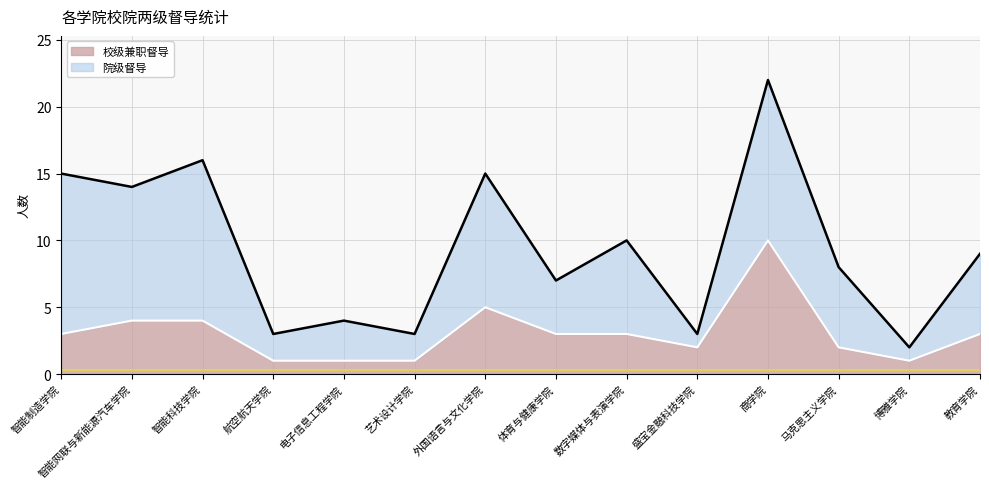

What is the difference between the maximum and minimum values?

9